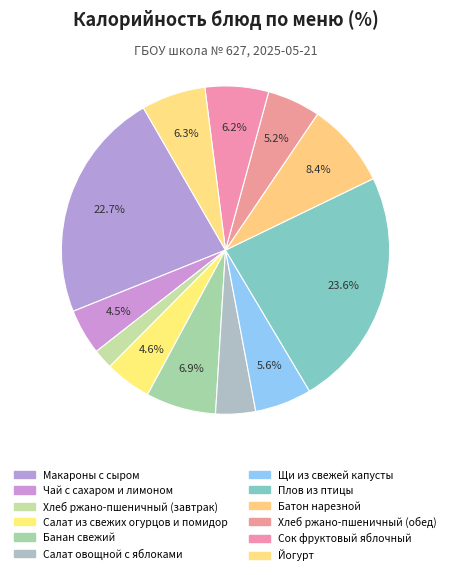

How many segments does this pie chart have?

12